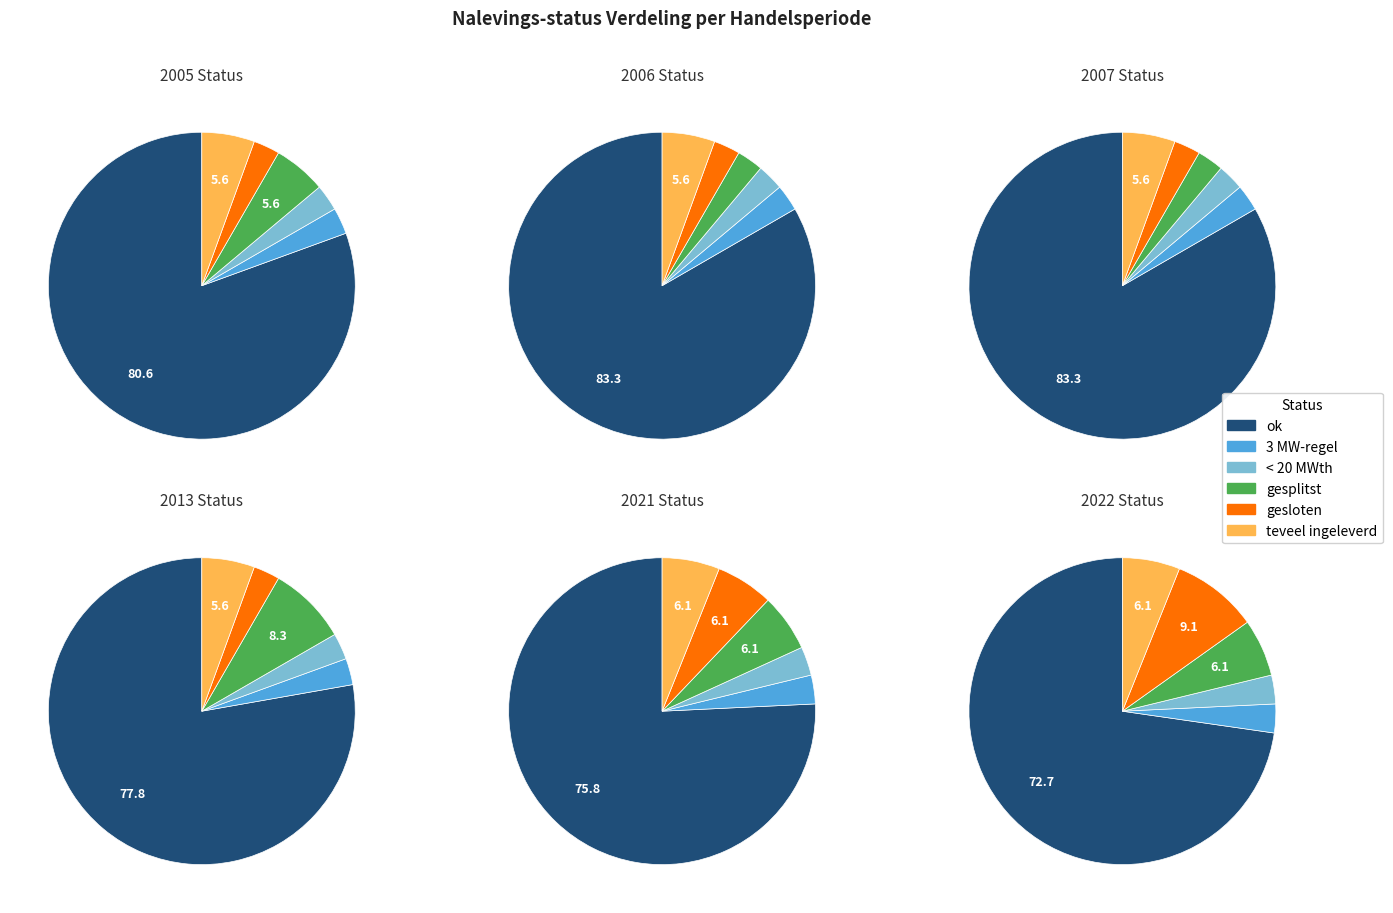

True or false: 2011 accounts for 1% of the total.

False